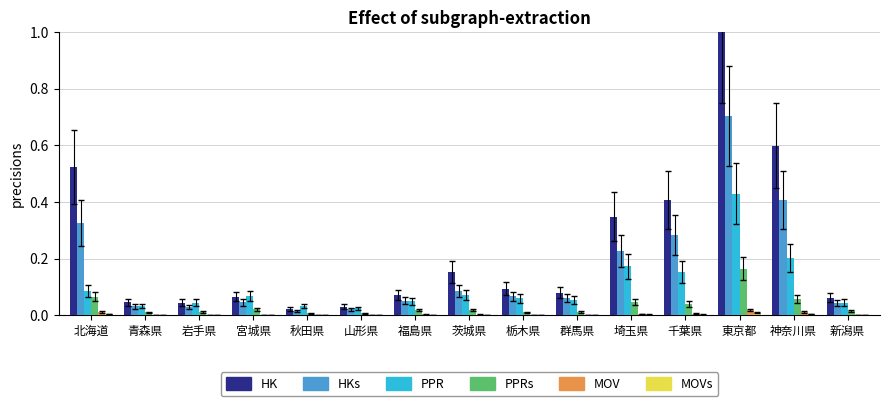

Are the bars grouped side by side (vs. stacked)?

Yes